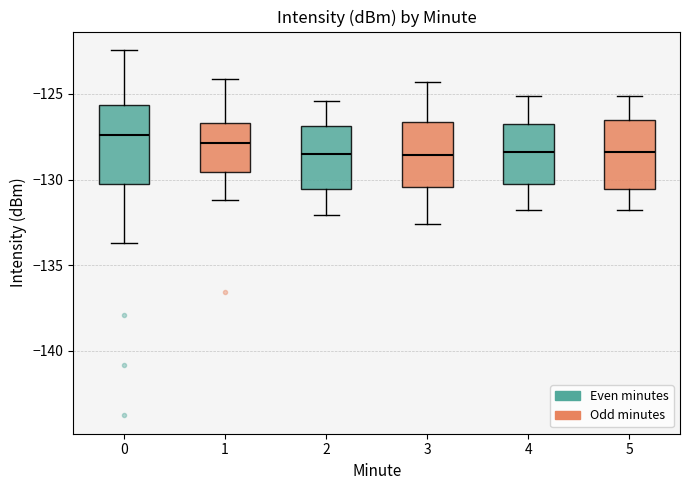

Reading left to right, transcribe this box plot: for each box, give where its median line is, the range the box spans, and where its two whiskers end, as read against the y-axis. The values are not printed on the chart, so give them approximately, as read against the axis.

0: median -127.5, box -130.5 to -125.5, whiskers -133.5 to -122.5
1: median -128.0, box -129.5 to -126.5, whiskers -131.0 to -124.0
2: median -128.5, box -130.5 to -127.0, whiskers -132.0 to -125.5
3: median -128.5, box -130.5 to -126.5, whiskers -132.5 to -124.5
4: median -128.5, box -130.5 to -127.0, whiskers -132.0 to -125.0
5: median -128.5, box -130.5 to -126.5, whiskers -132.0 to -125.0